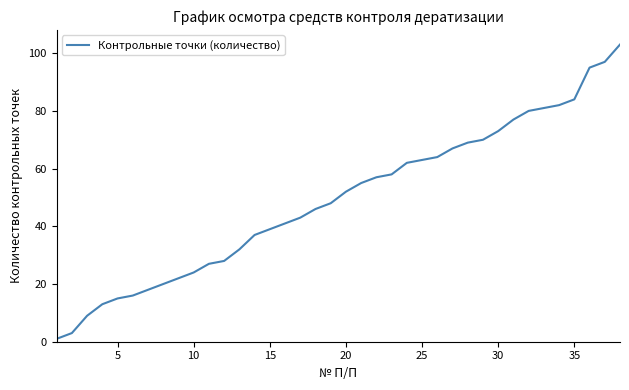

What is the maximum value shown in the chart?

103